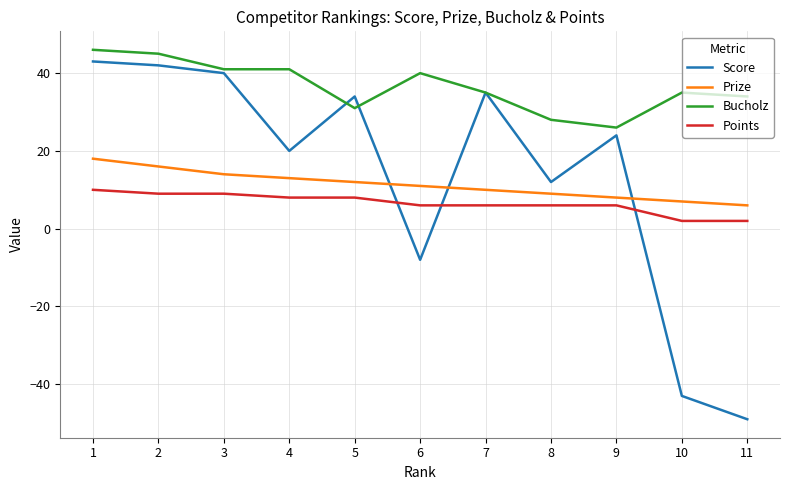

Where do Score and Points first cross each other?

5 and 6